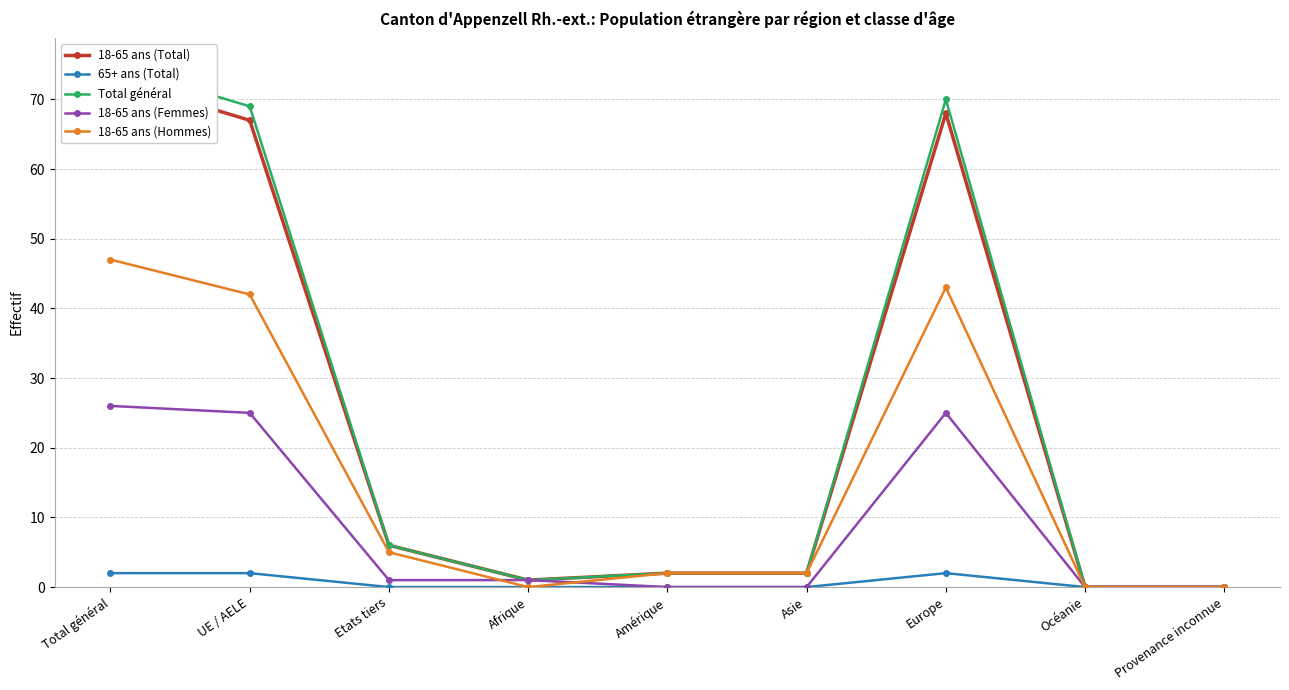

Reading left to right, list all the values displayed in this chart.

18-65 ans (Total): 73	67	6	1	2	2	68	0	0
65+ ans (Total): 2	2	0	0	0	0	2	0	0
Total général: 75	69	6	1	2	2	70	0	0
18-65 ans (Femmes): 26	25	1	1	0	0	25	0	0
18-65 ans (Hommes): 47	42	5	0	2	2	43	0	0